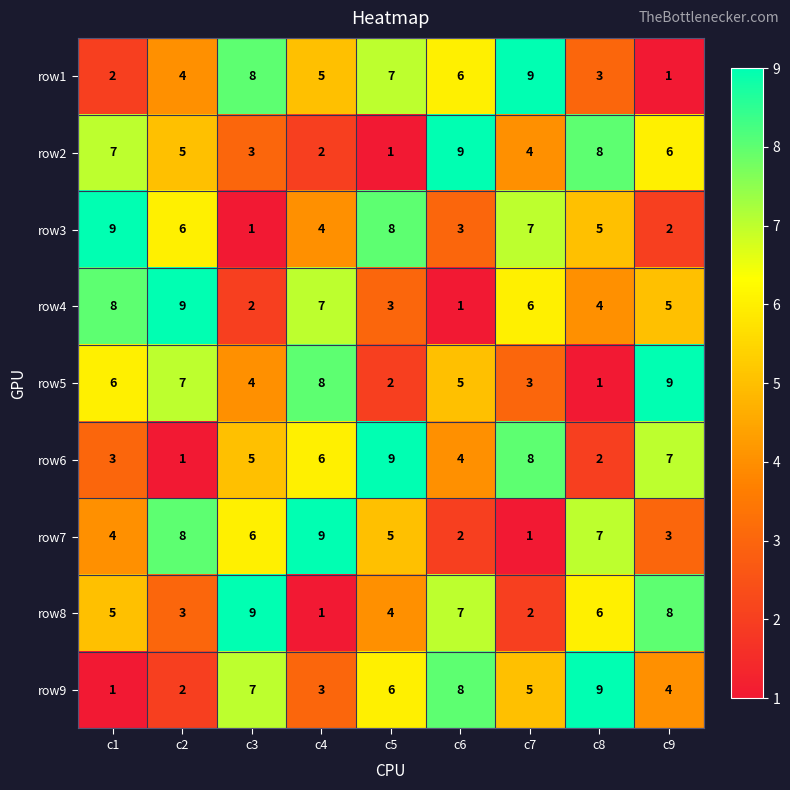

How many categories are shown in the chart?

9